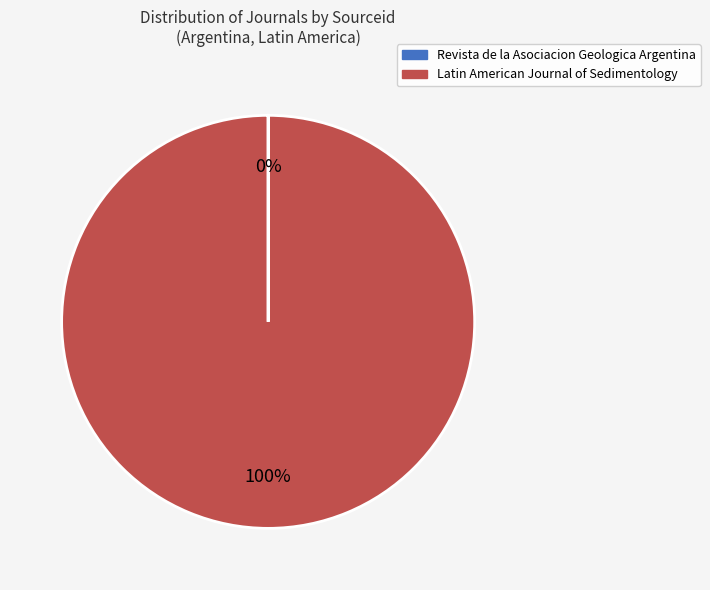

Is there a majority slice in this chart?

Yes